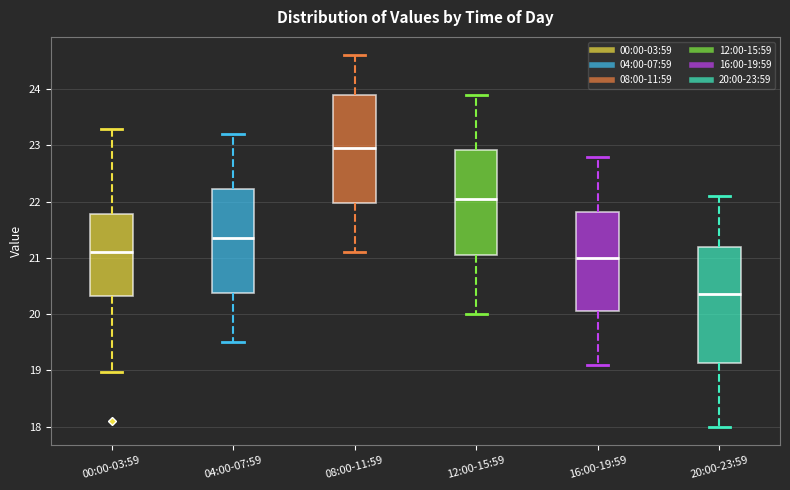

Reading left to right, read every box against the y-axis: the position of its median line, the range the box covers, and the ends of its whiskers. The values are not printed on the chart, so give them approximately, as read against the axis.

00:00-03:59: median 21.1, box 20.3 to 21.8, whiskers 19.0 to 23.3
04:00-07:59: median 21.4, box 20.4 to 22.2, whiskers 19.5 to 23.2
08:00-11:59: median 23.0, box 22.0 to 23.9, whiskers 21.1 to 24.6
12:00-15:59: median 22.1, box 21.1 to 22.9, whiskers 20.0 to 23.9
16:00-19:59: median 21.0, box 20.1 to 21.8, whiskers 19.1 to 22.8
20:00-23:59: median 20.4, box 19.1 to 21.2, whiskers 18.0 to 22.1